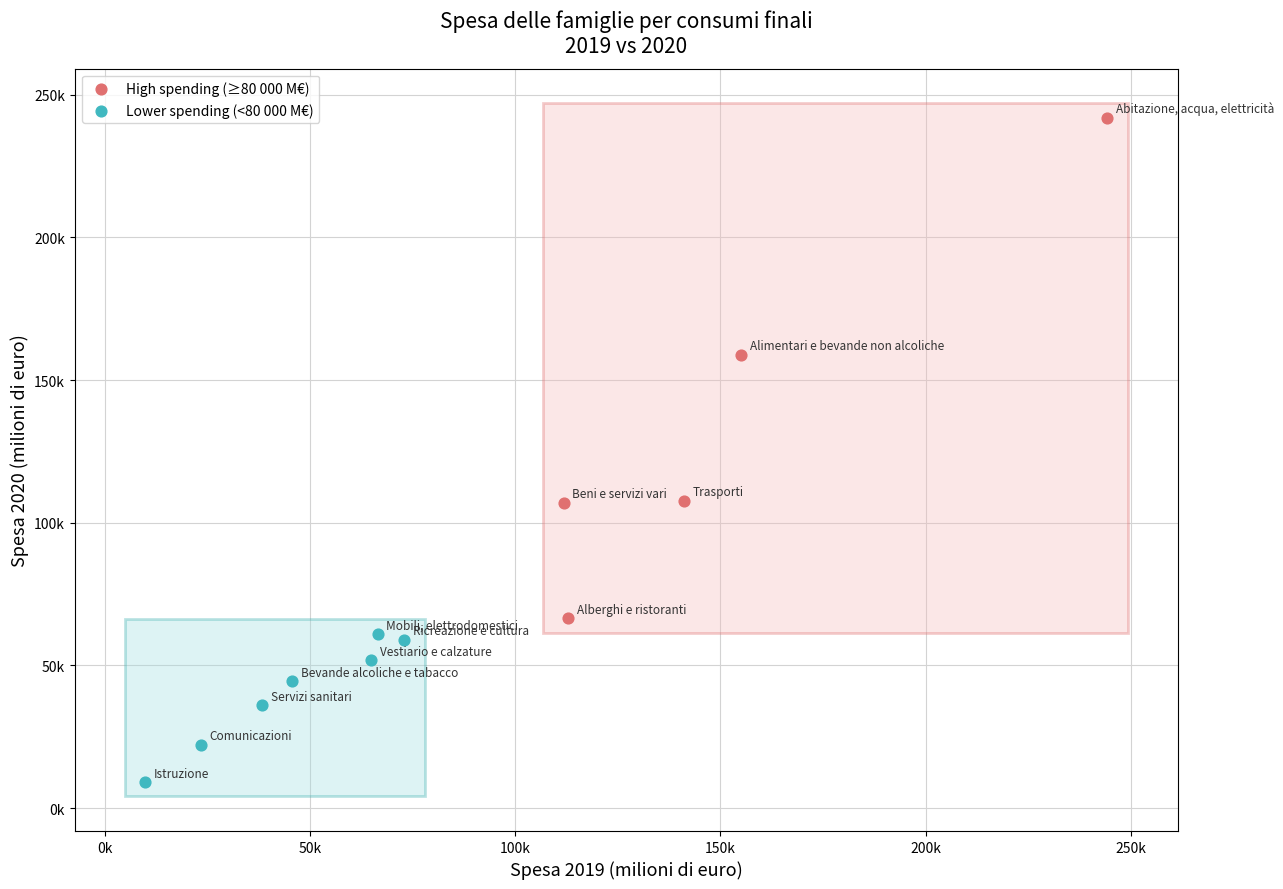

Which series contains the highest Y value?

High spending (≥80 000 M€)